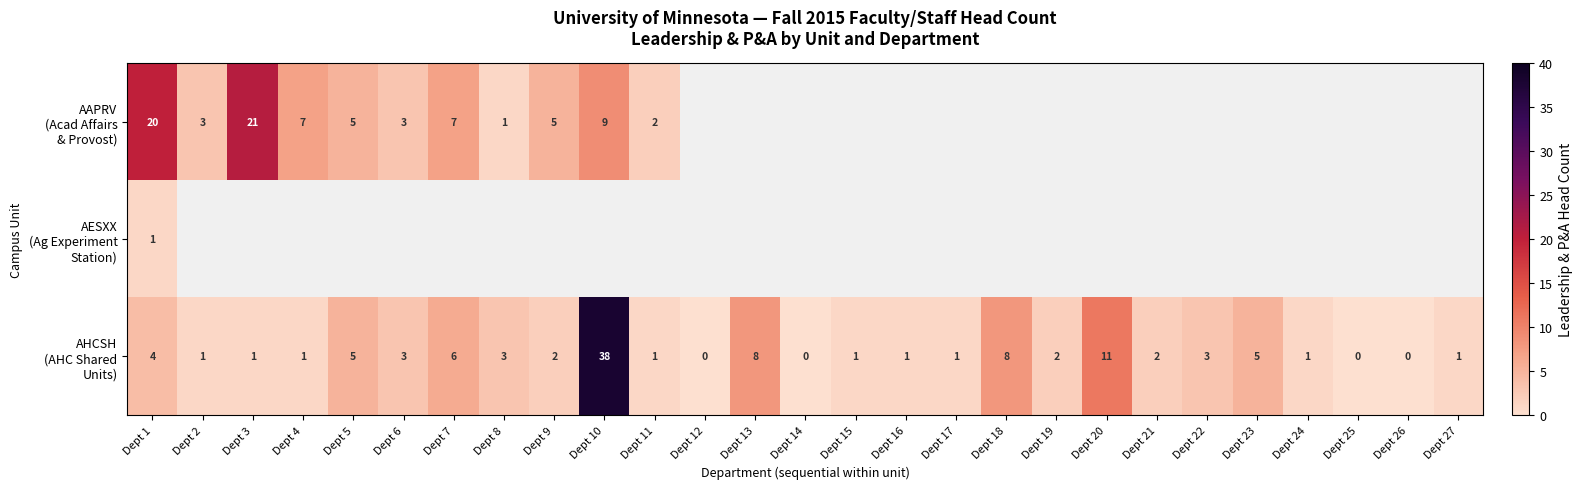

Which series has the widest spread of values?

AHCSH (AHC Shared Units)